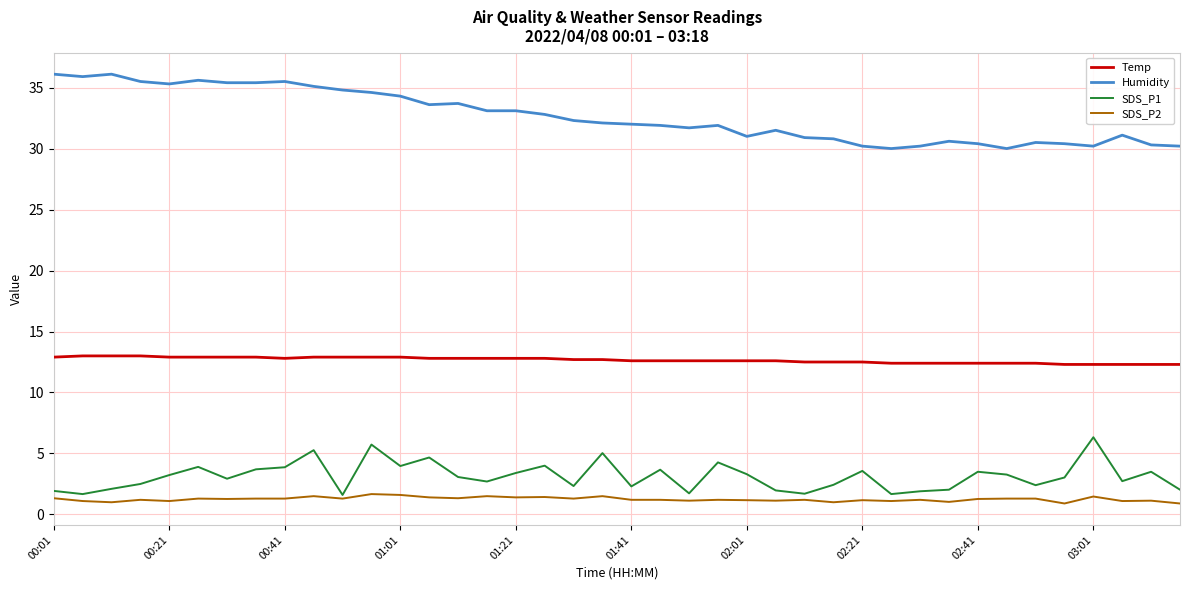

What is the smallest value displayed?

0.9